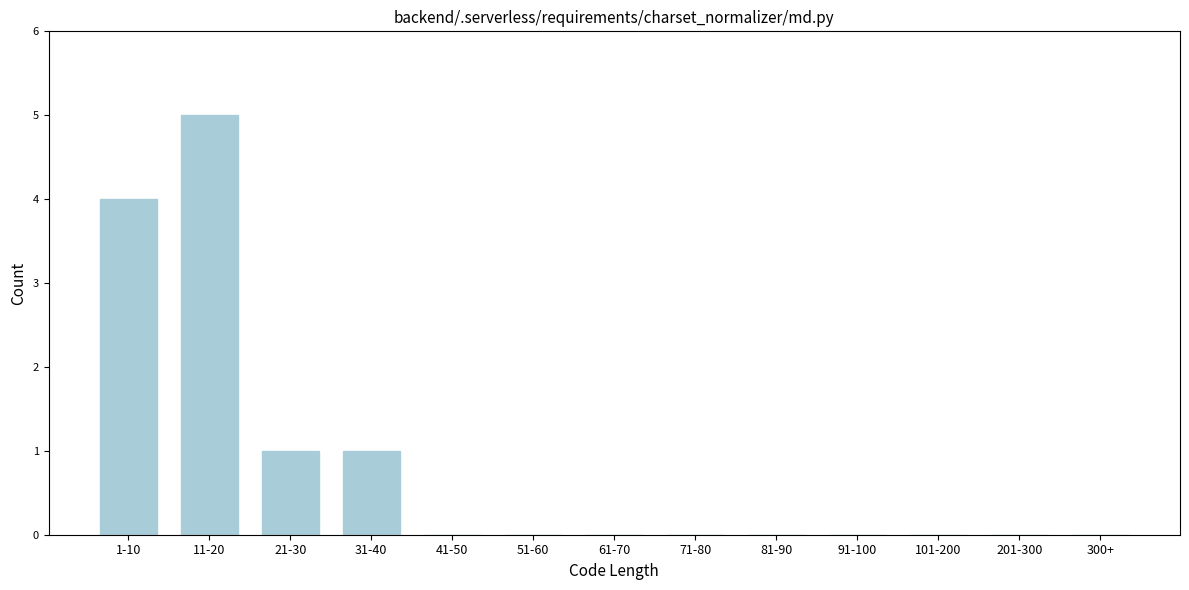

Reading left to right, list all the values displayed in this chart.

1-10=4	11-20=5	21-30=1	31-40=1	41-50=0	51-60=0	61-70=0	71-80=0	81-90=0	91-100=0	101-200=0	201-300=0	300+=0